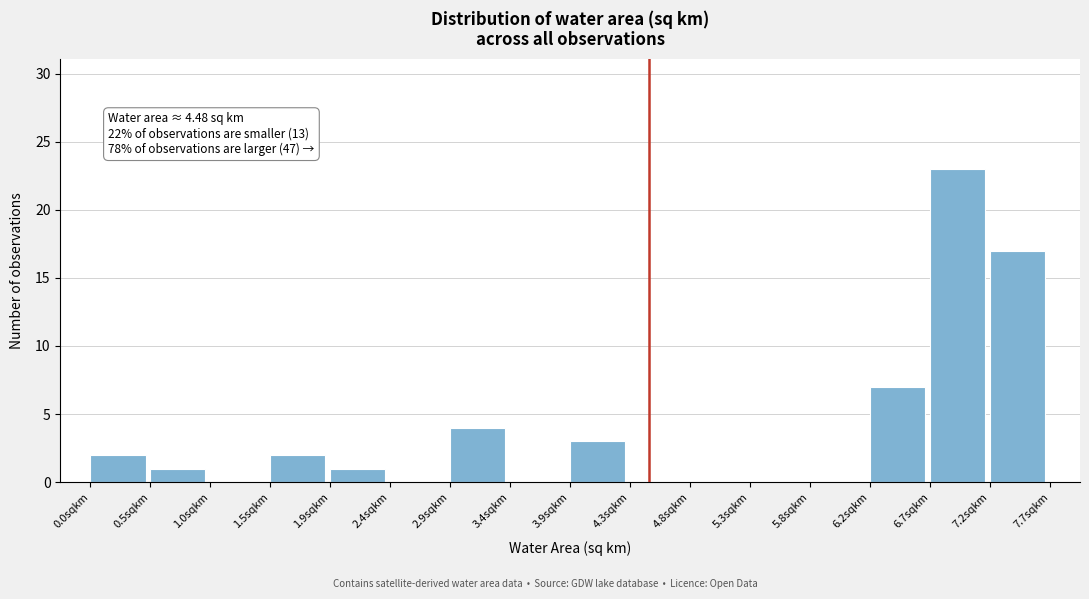

Which range on the x-axis has the tallest bar?

6.70 to 7.20